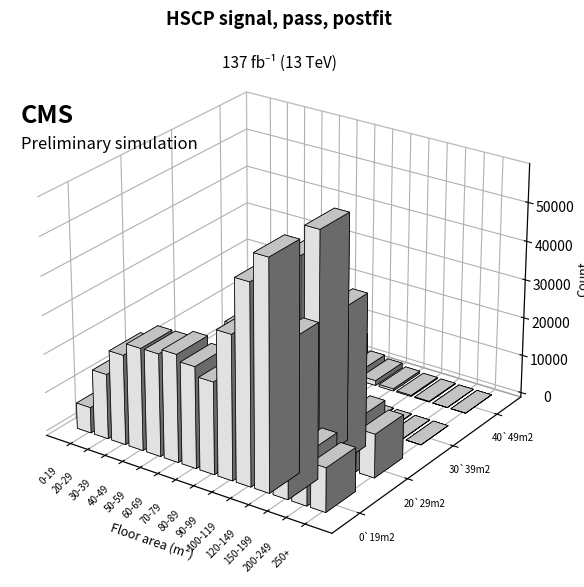

Rank the series at 200-249 from lowest to highest value.

30`39m2, 40`49m2, 20`29m2, 0`19m2